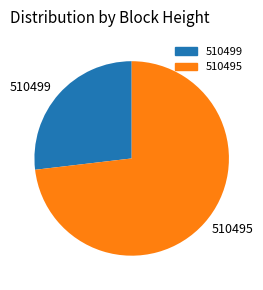

What is the largest slice in the pie chart?

510495